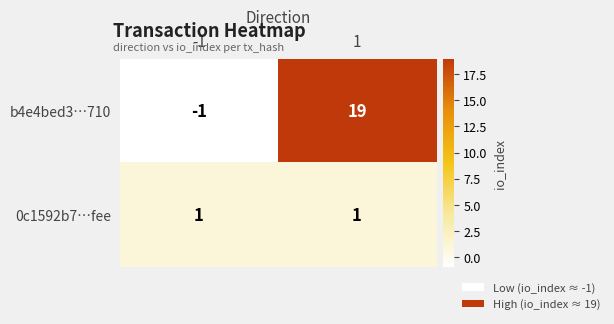

Reading left to right, list all the values displayed in this chart.

b4e4bed3…710: -1	19
0c1592b7…fee: 1	1